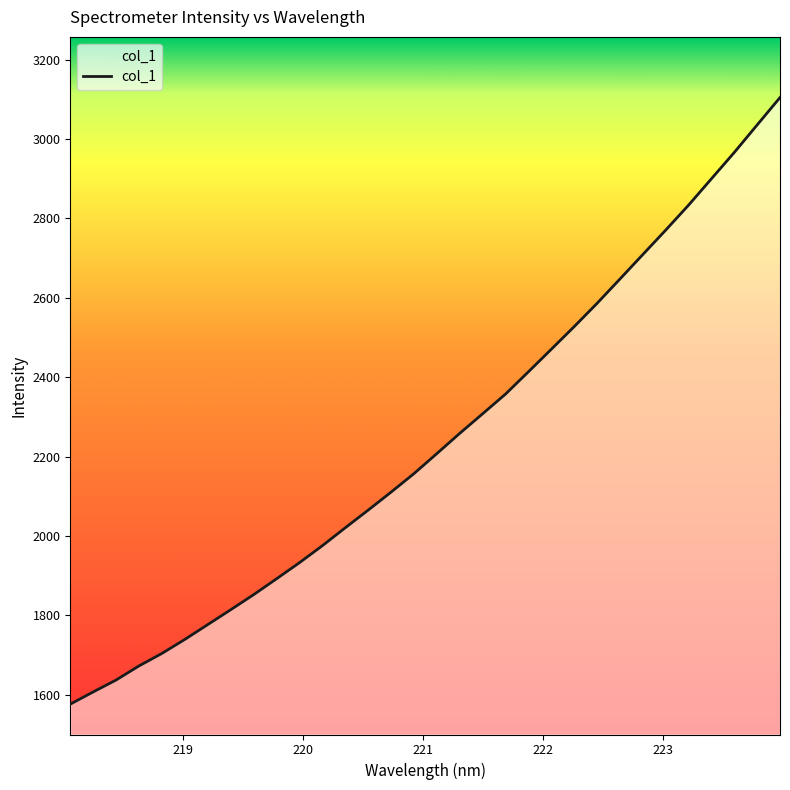

What is the difference between the maximum and minimum values?

1528.7